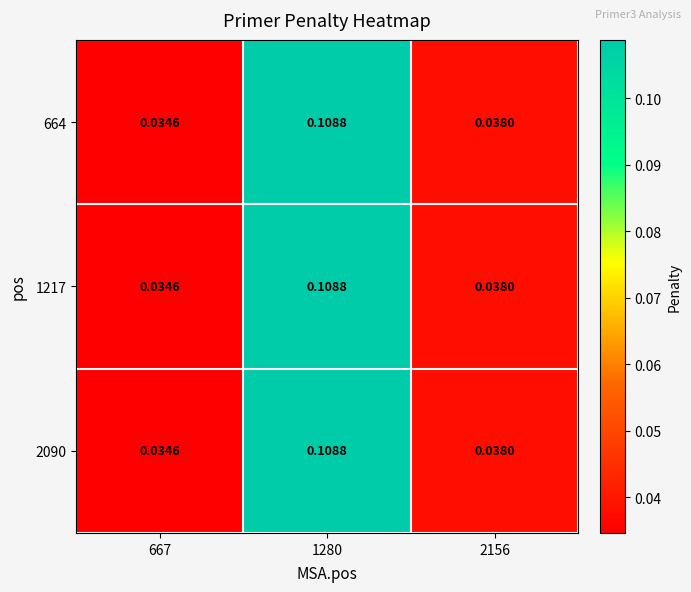

Is the value of 664 at 2156 greater than the value of 2090 at 1280?

No